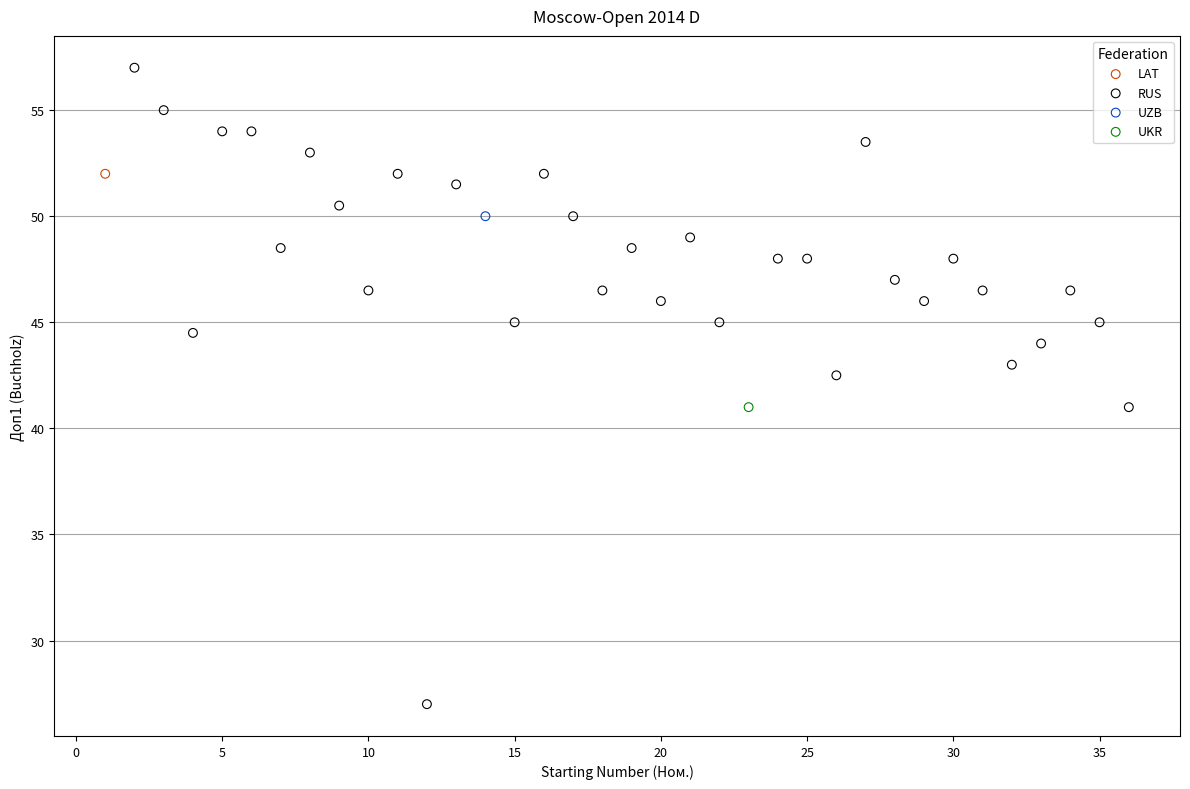

What are all the series names shown in the legend?

LAT, RUS, UZB, UKR